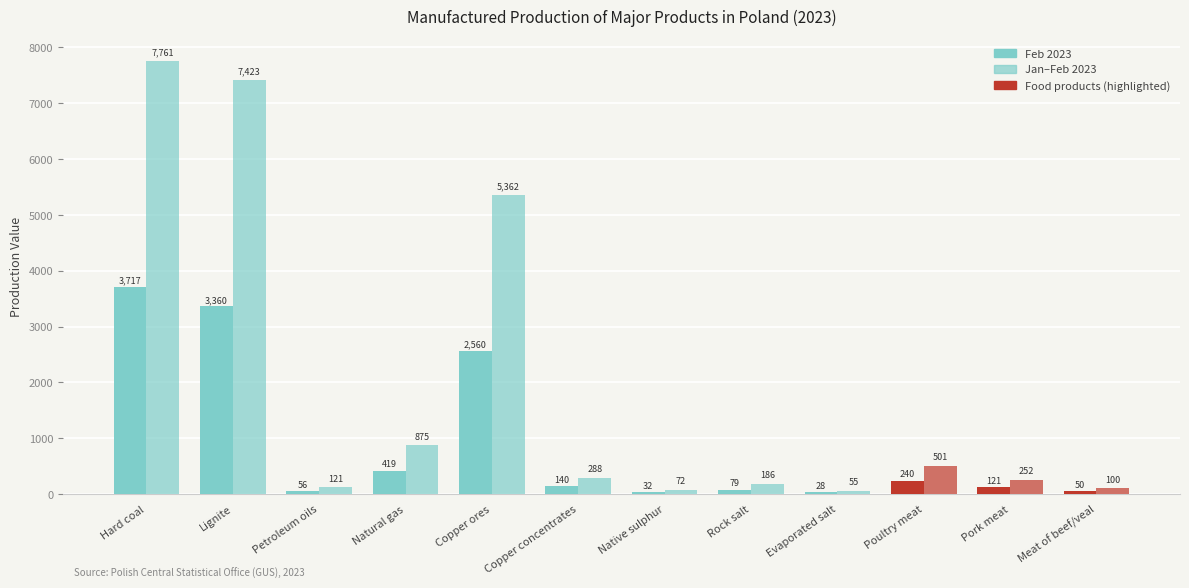

How many groups of bars are there?

12